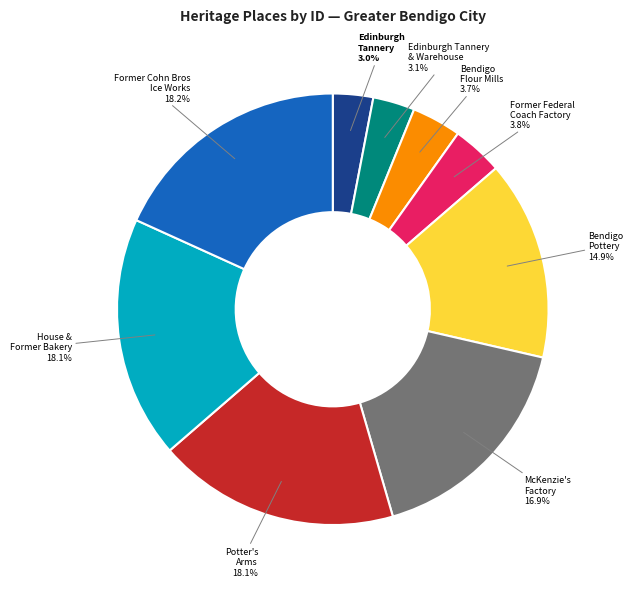

Is there a majority slice in this chart?

No